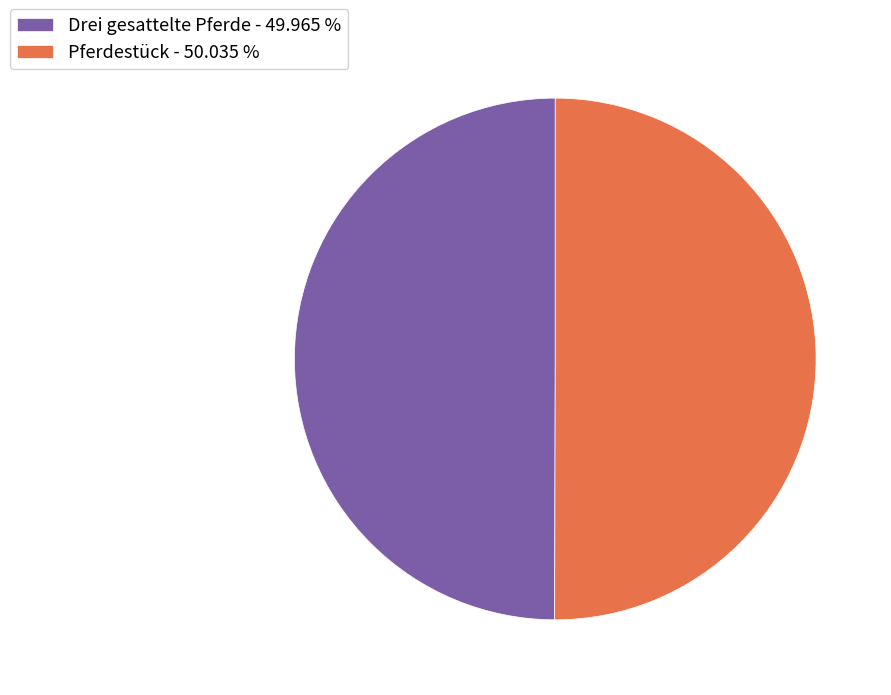

Is it true that Drei gesattelte Pferde is 59% of the pie?

False